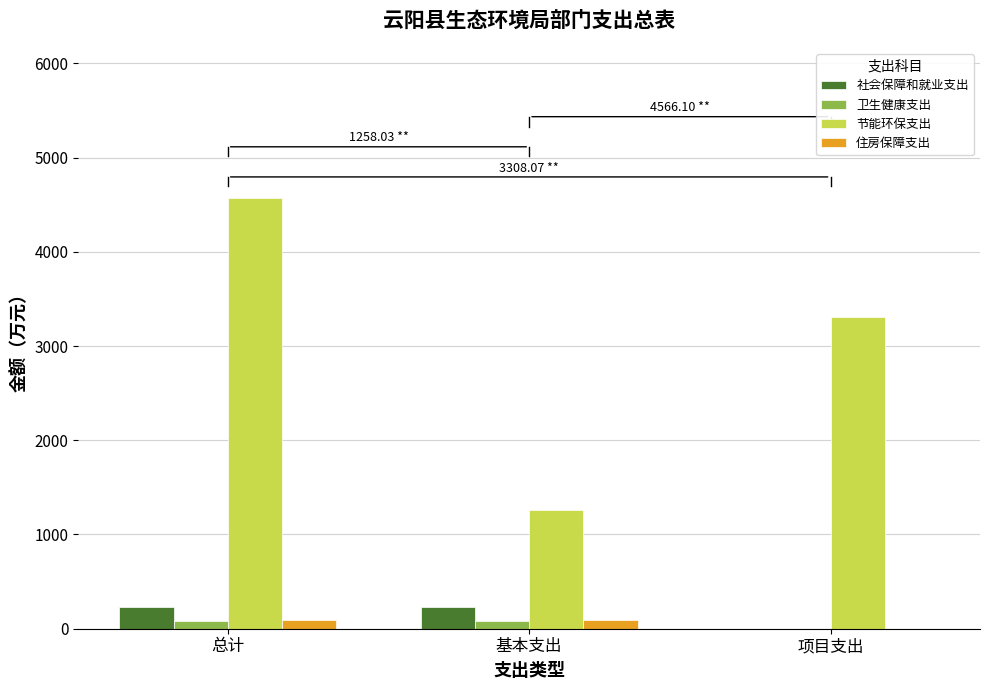

At which category is the sum across all series the highest?

总计